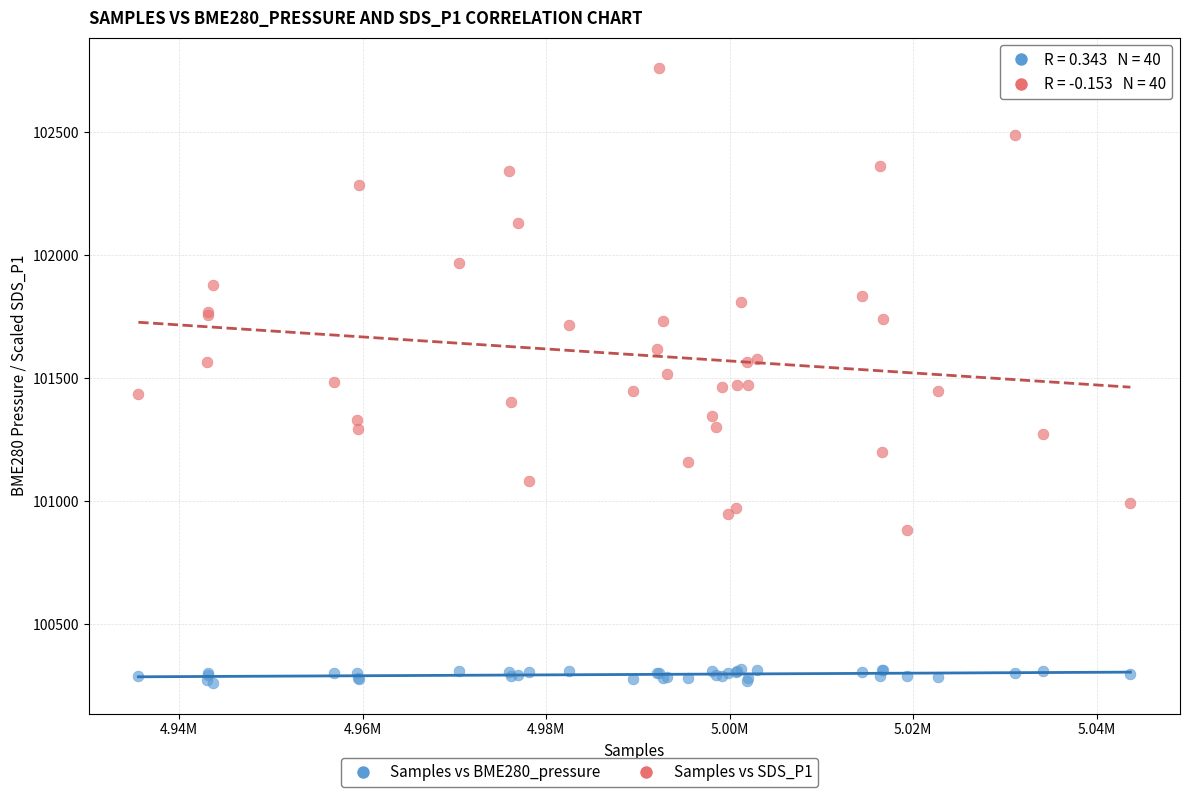

Which series reaches the minimum Y coordinate?

Samples vs BME280_pressure